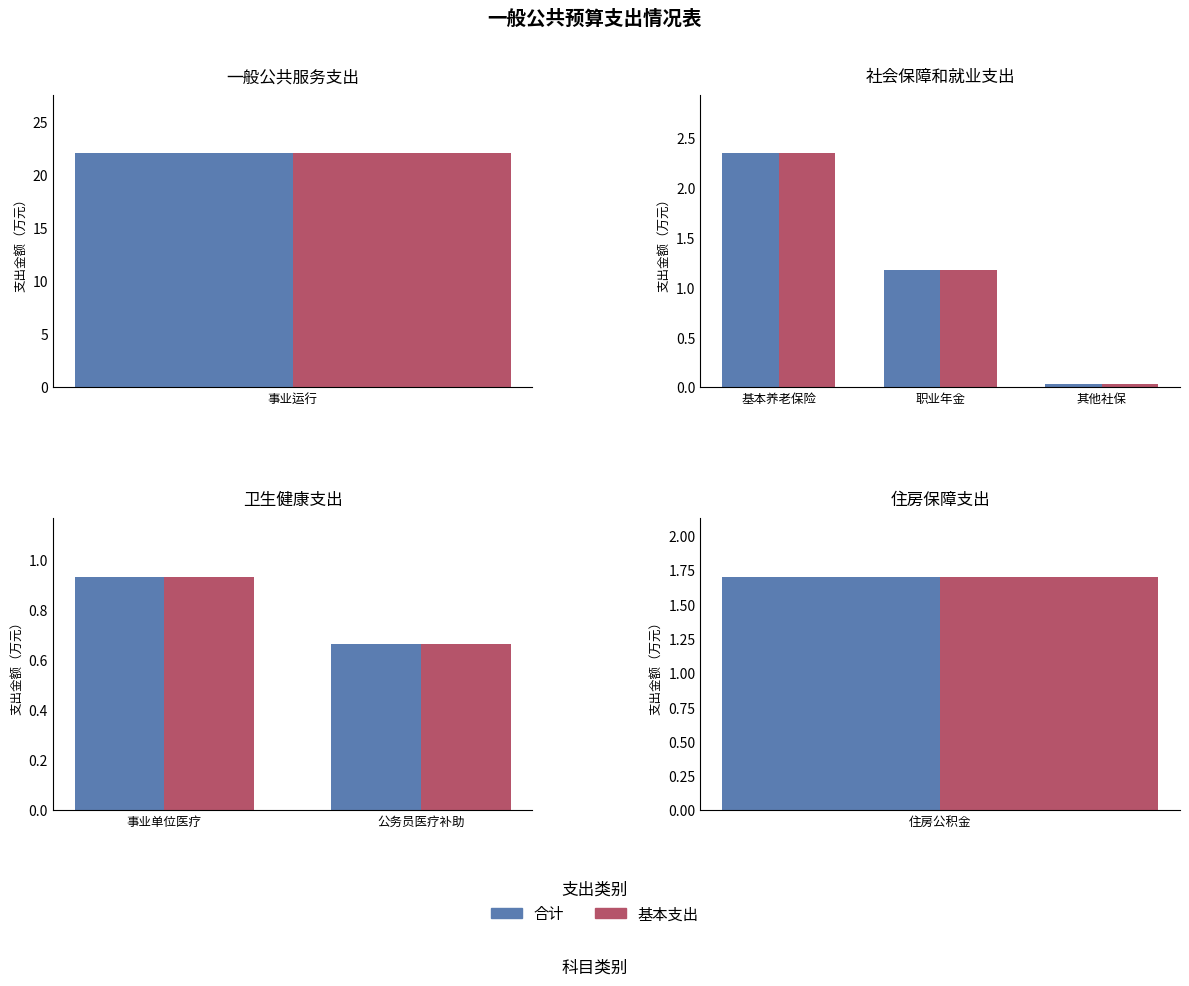

Which has a higher value, 公务员医疗补助 or 事业单位医疗?

事业单位医疗